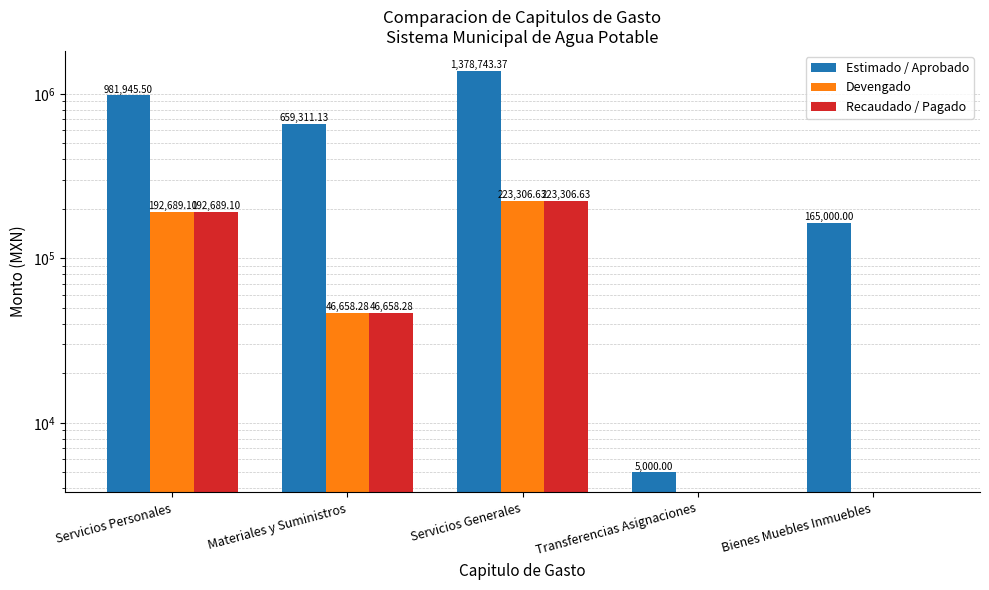

What position from the left is Servicios Generales?

3